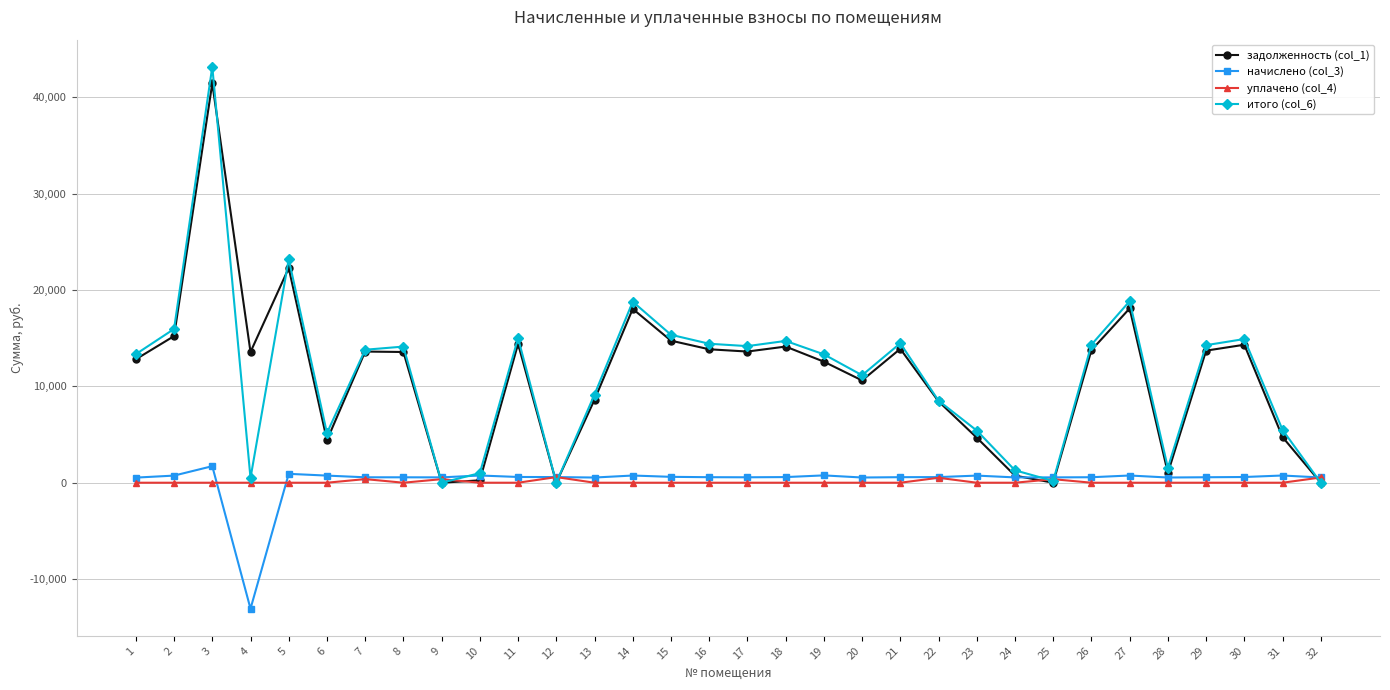

At which category is the sum across all series the highest?

3